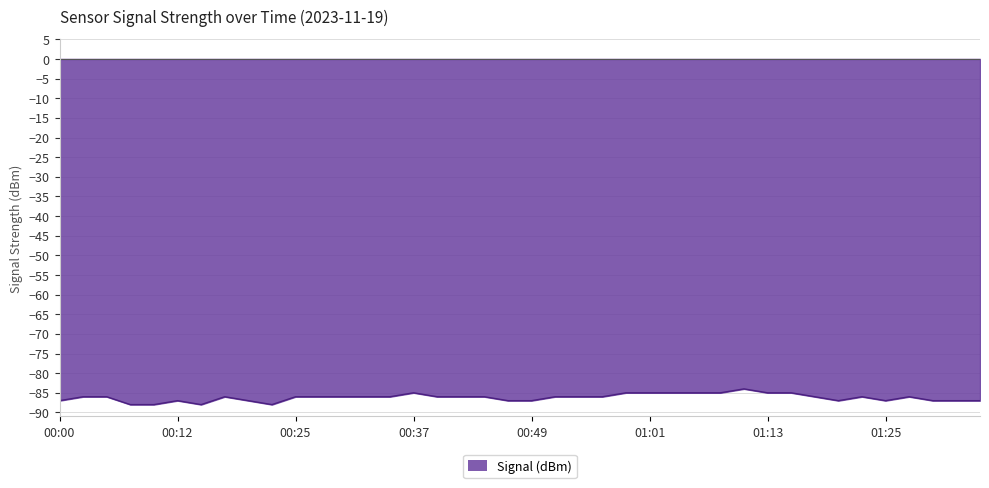

What is the minimum value shown in the chart?

-88